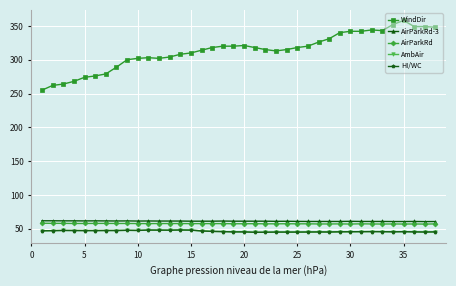

Is this an area chart (filled region under the line)?

No